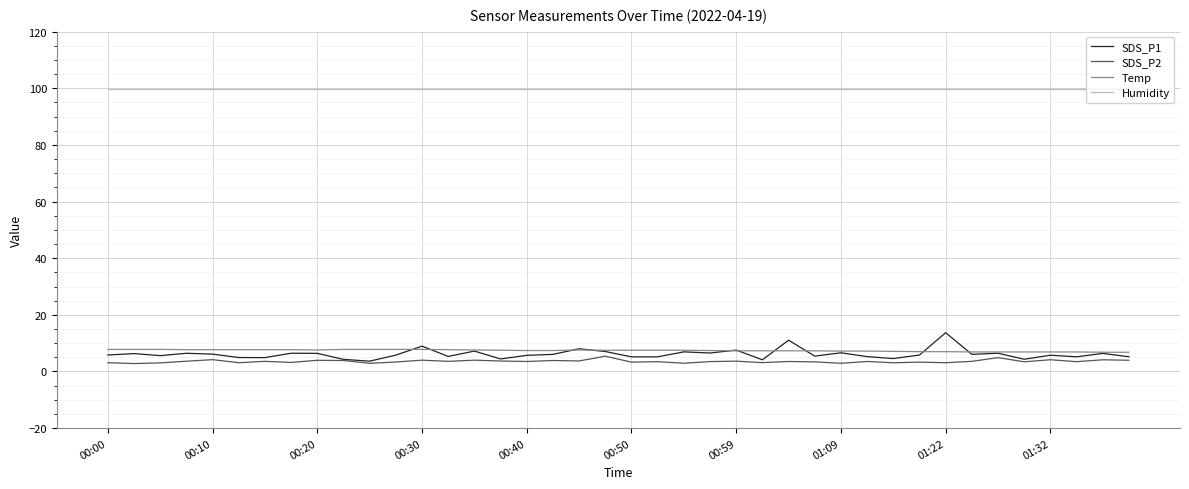

What is the maximum value shown in the chart?

99.9